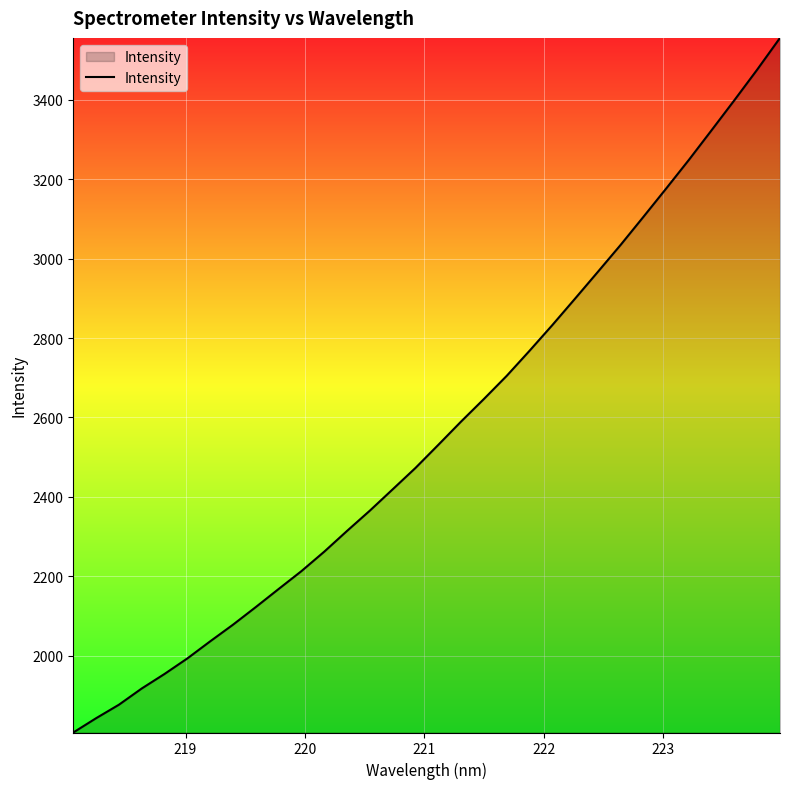

What is the maximum value shown in the chart?

3555.9